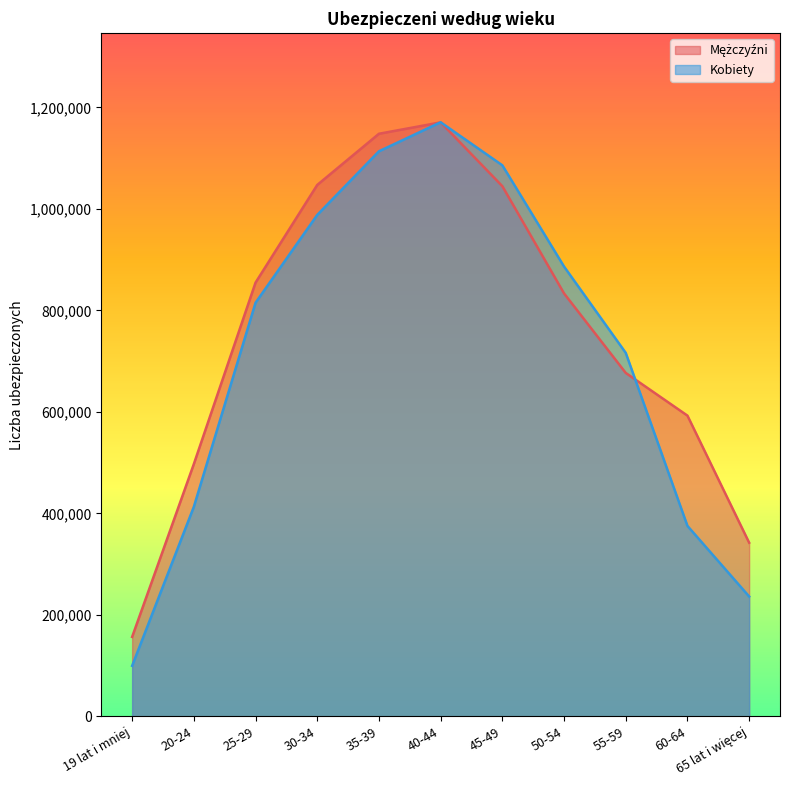

The Mężczyźni series shows 435830 at 25-29. True or false?

False